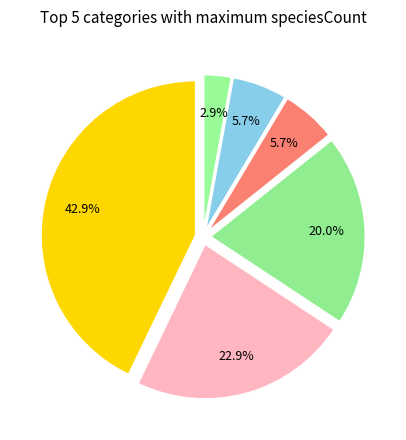

Which category has the biggest portion of the pie?

day 136